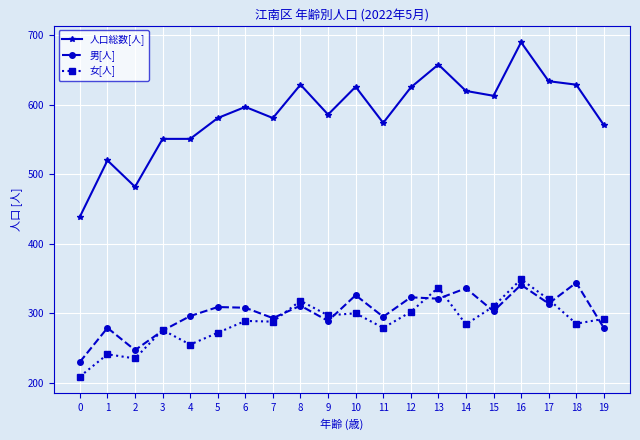

What is the approximate value of 男[人] at 14, to the nearest 50?

350